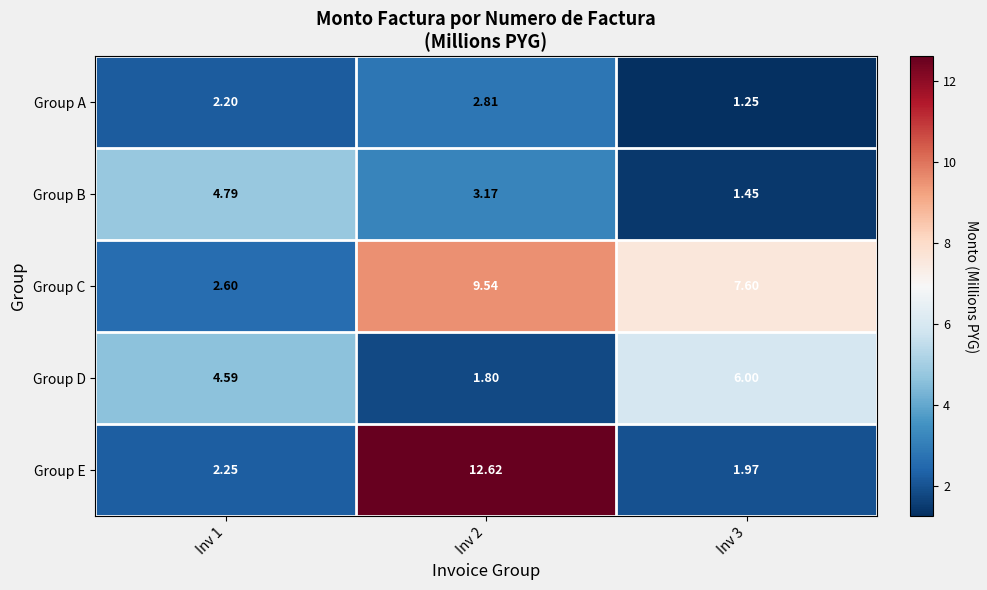

Rank the series by their maximum value, from highest to lowest.

Group E, Group C, Group D, Group B, Group A